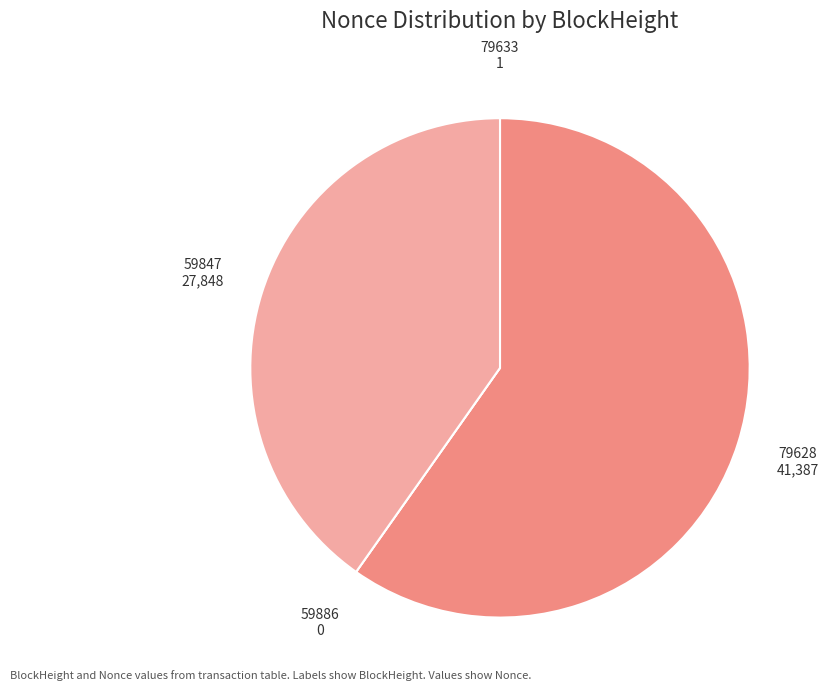

Is 79628 the majority of the pie?

Yes